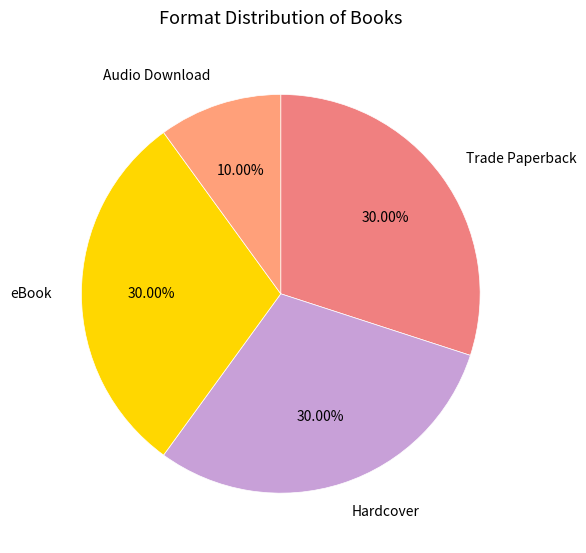

Is it true that Hardcover is 16% of the pie?

False